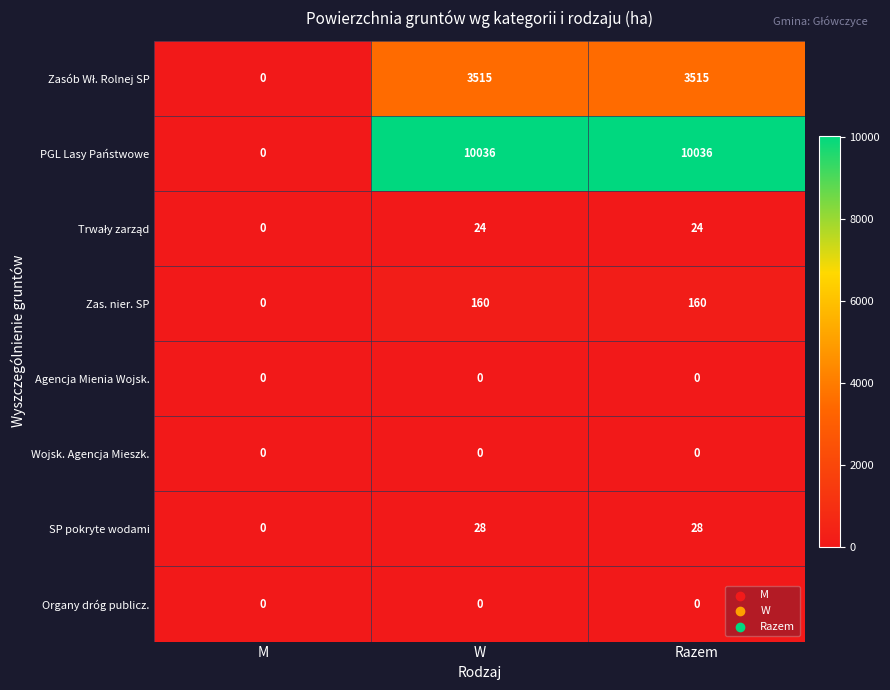

Is it true that Agencja Mienia Wojsk. equals 0 at W?

True